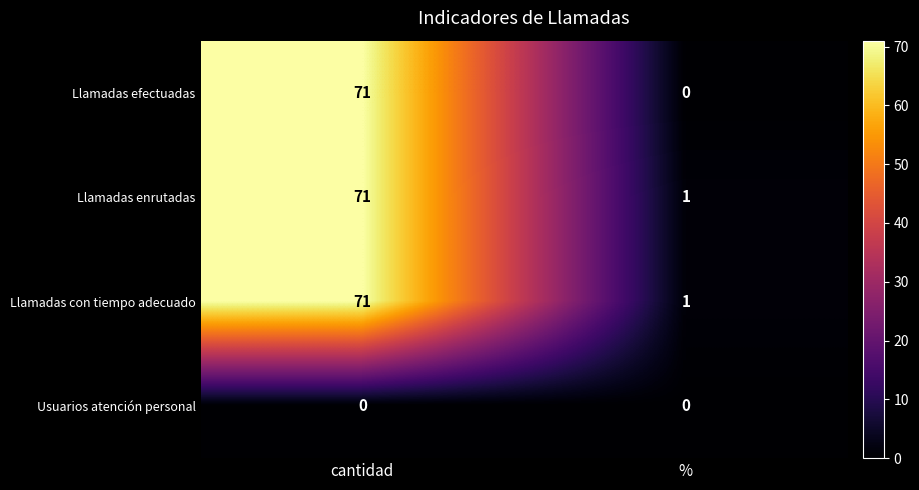

Between cantidad and %, which series saw the biggest shift?

Llamadas efectuadas